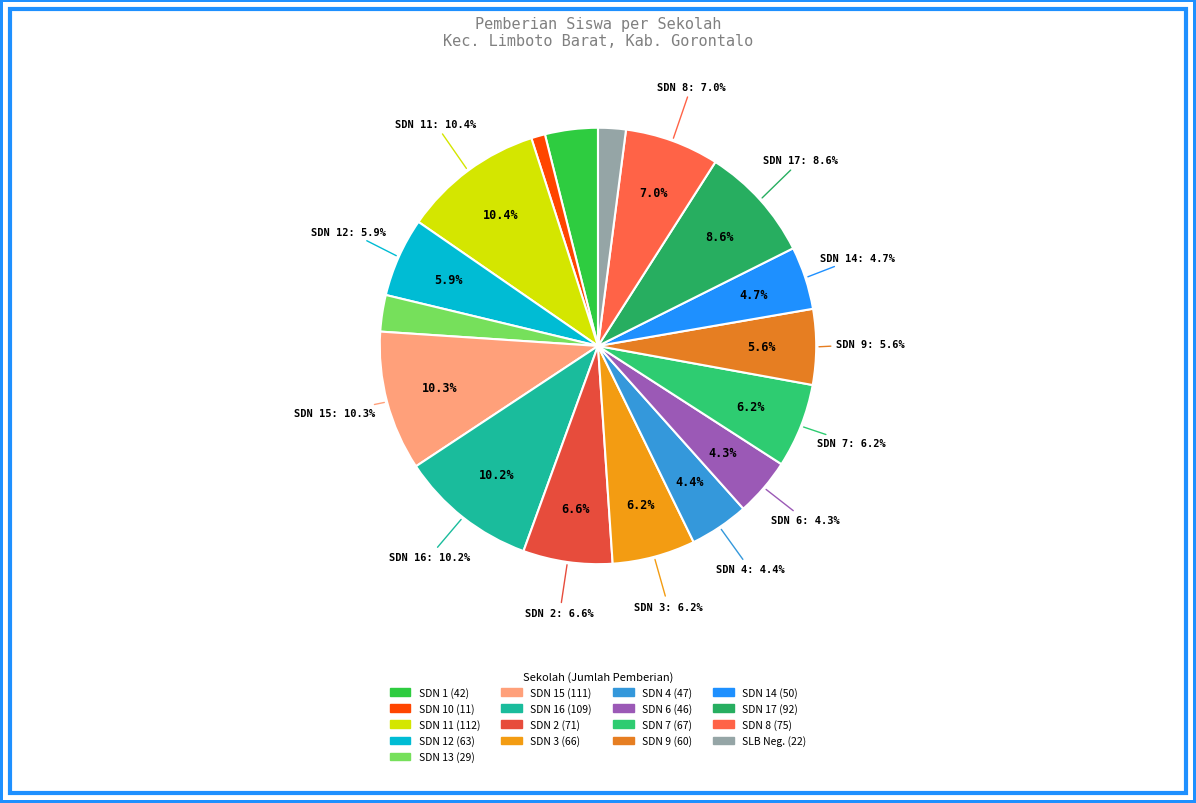

What is the largest slice in the pie chart?

SD NEGERI 11 LIMBOTO BARAT